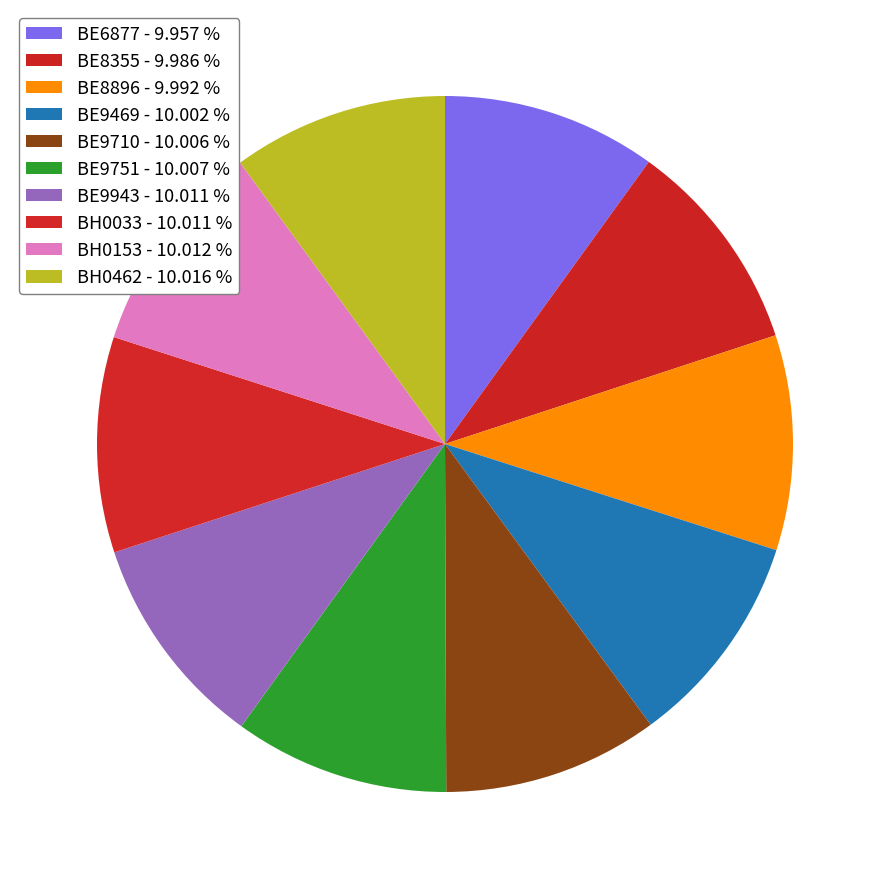

How many segments does this pie chart have?

10